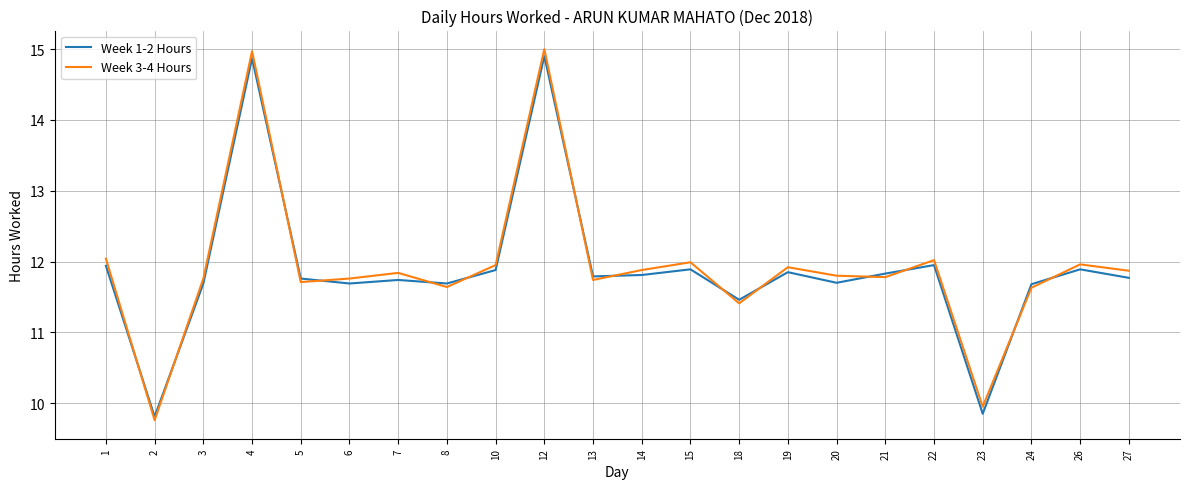

What is the total value across all series at 24?

23.3